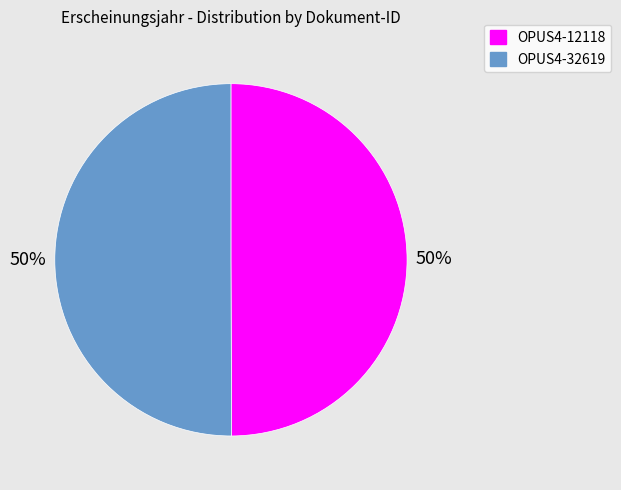

Is the sum of OPUS4-32619 and OPUS4-12118 greater than half?

Yes